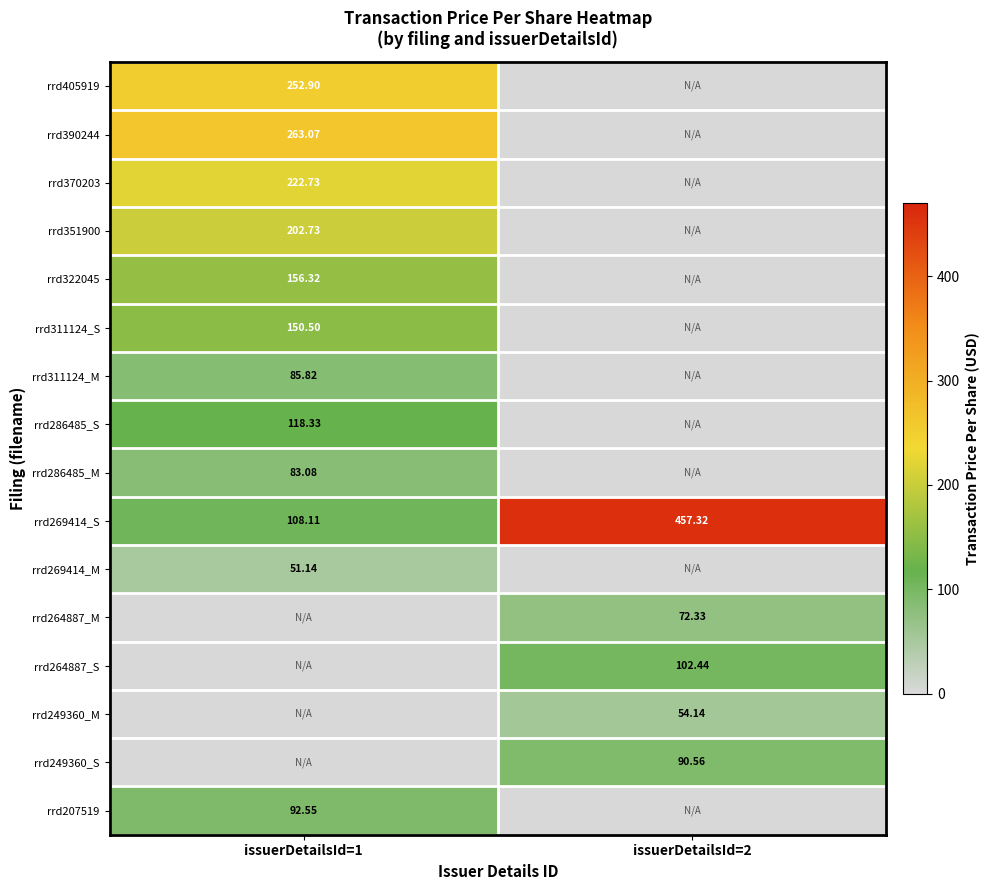

List the series in order of their peak value, lowest first.

rrd269414_M, rrd249360_M, rrd264887_M, rrd286485_M, rrd311124_M, rrd249360_S, rrd207519, rrd264887_S, rrd286485_S, rrd311124_S, rrd322045, rrd351900, rrd370203, rrd405919, rrd390244, rrd269414_S